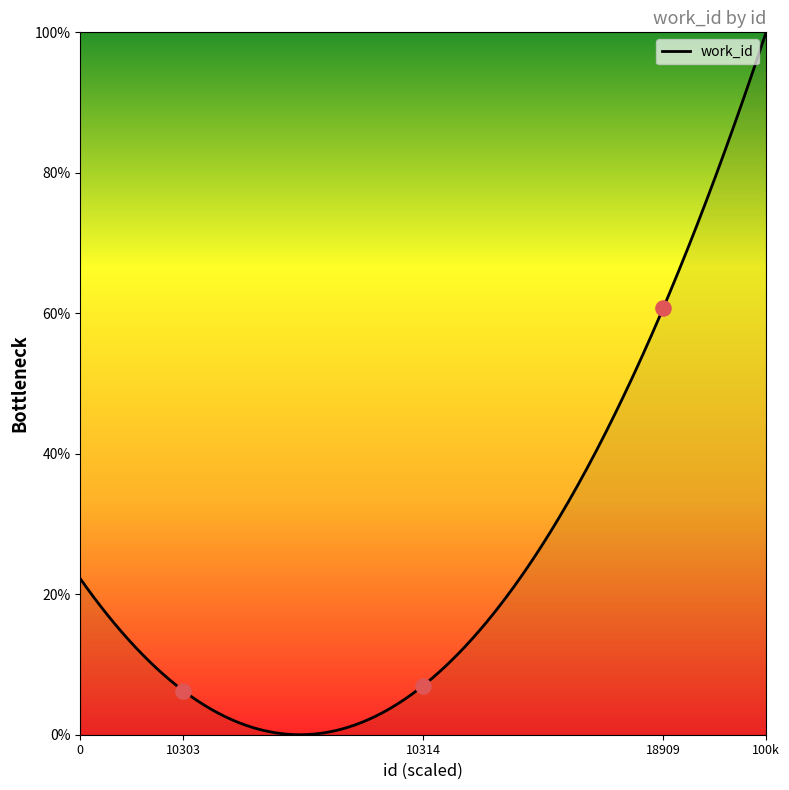

What is the ratio of the value at 18909 to the value at 10303?

9.7